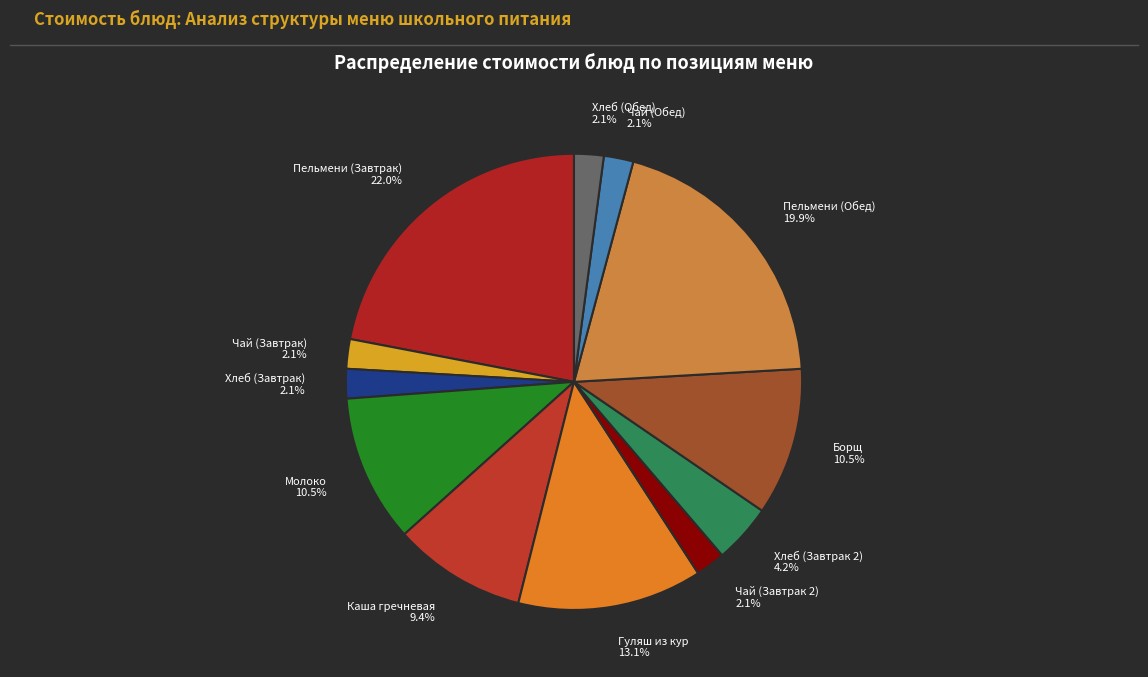

How many segments does this pie chart have?

12